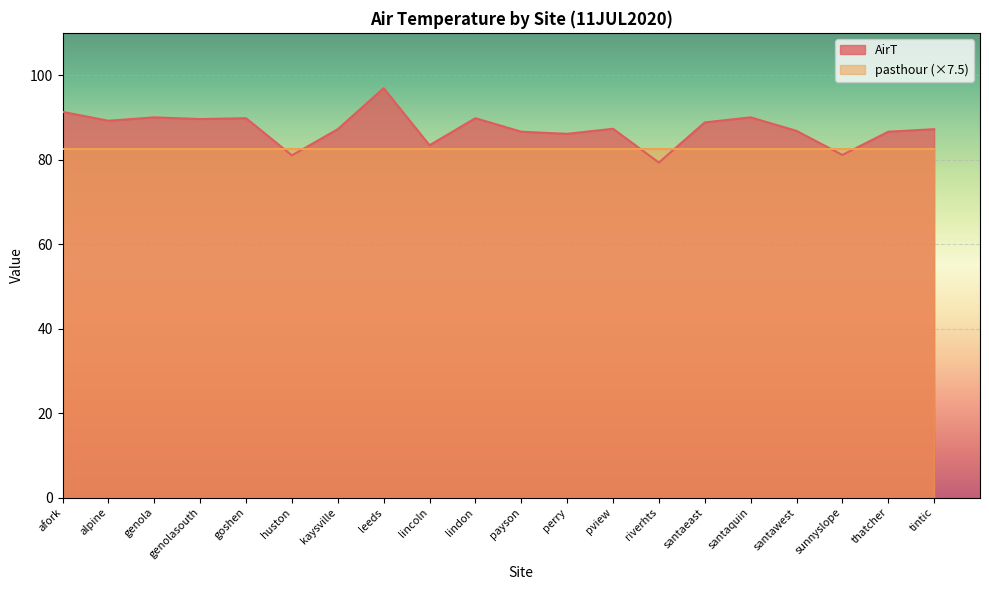

What is the label of the 15th point from the right?

huston